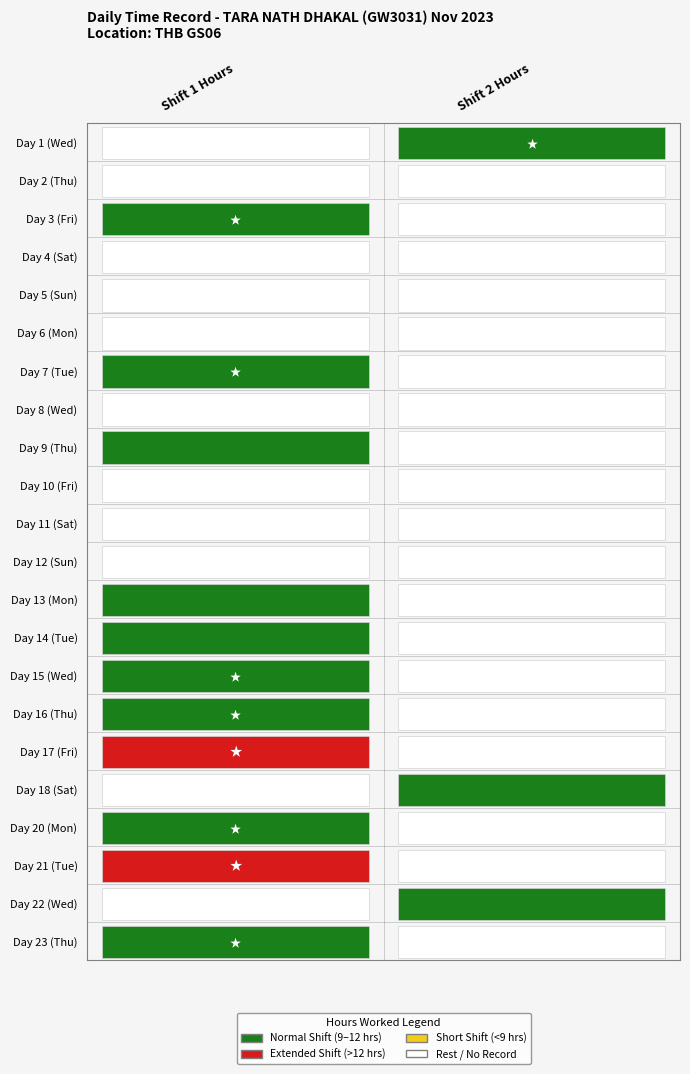

Which series has the widest spread of values?

17